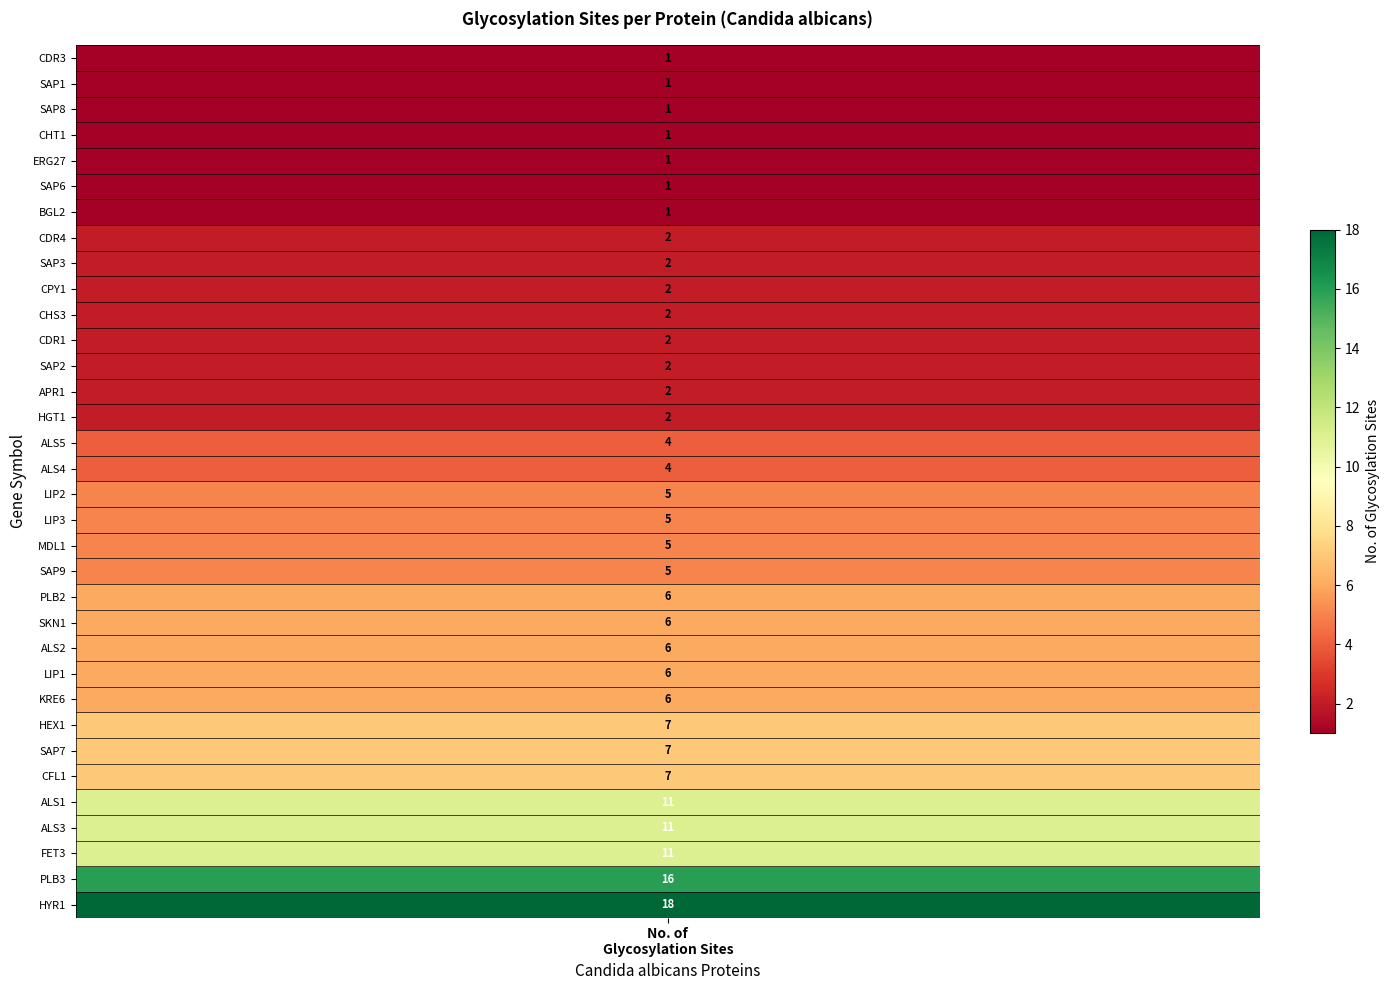

Reading left to right, extract all data points from this chart.

glycosylation=1	1=1	2=1	3=1	4=1	5=1	6=1	7=2	8=2	9=2	10=2	11=2	12=2	13=2	14=2	15=4	16=4	17=5	18=5	19=5	20=5	21=6	22=6	23=6	24=6	25=6	26=7	27=7	28=7	29=11	30=11	31=11	32=16	33=18